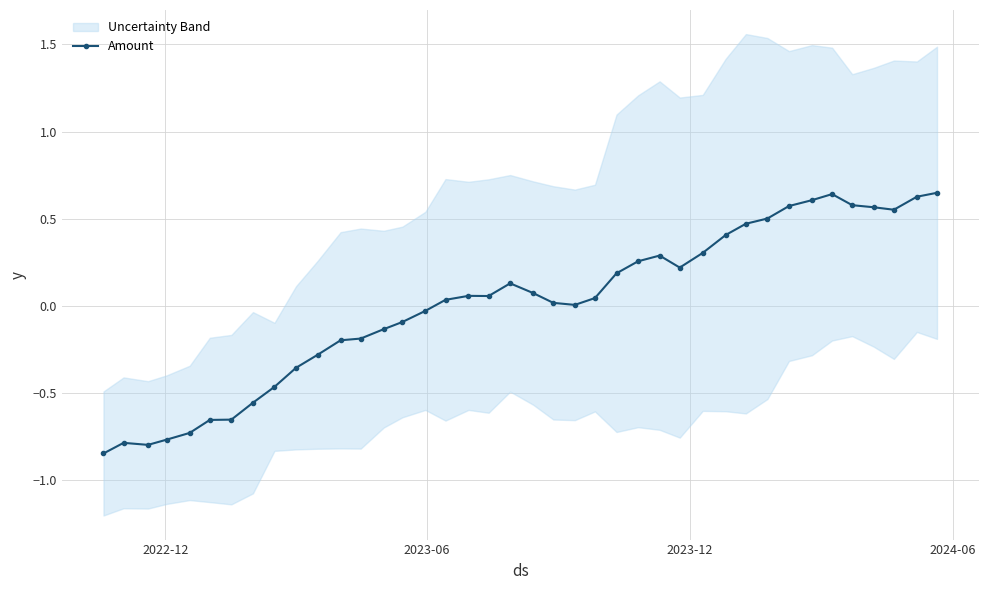

How many lines are shown in the chart?

1